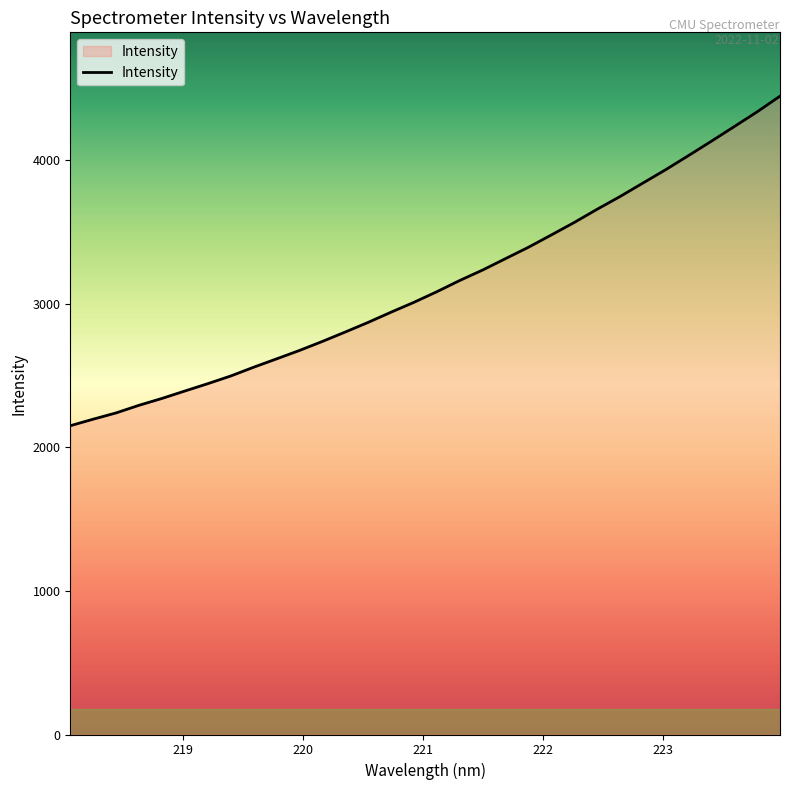

What is the difference between the maximum and minimum values?

2294.2